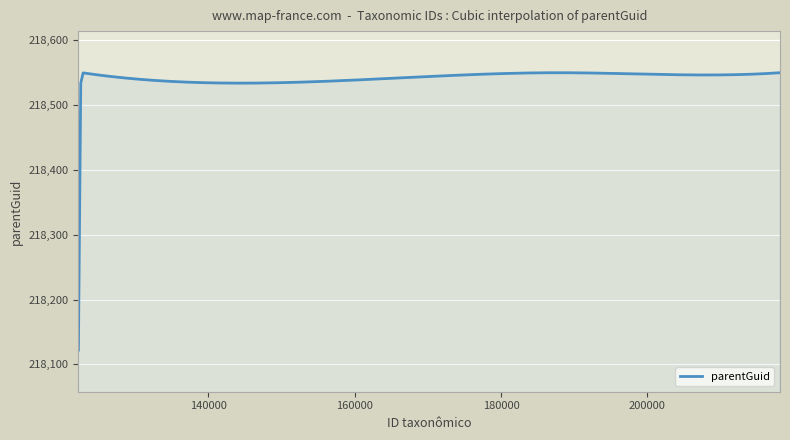

What is the smallest value displayed?

218122.0